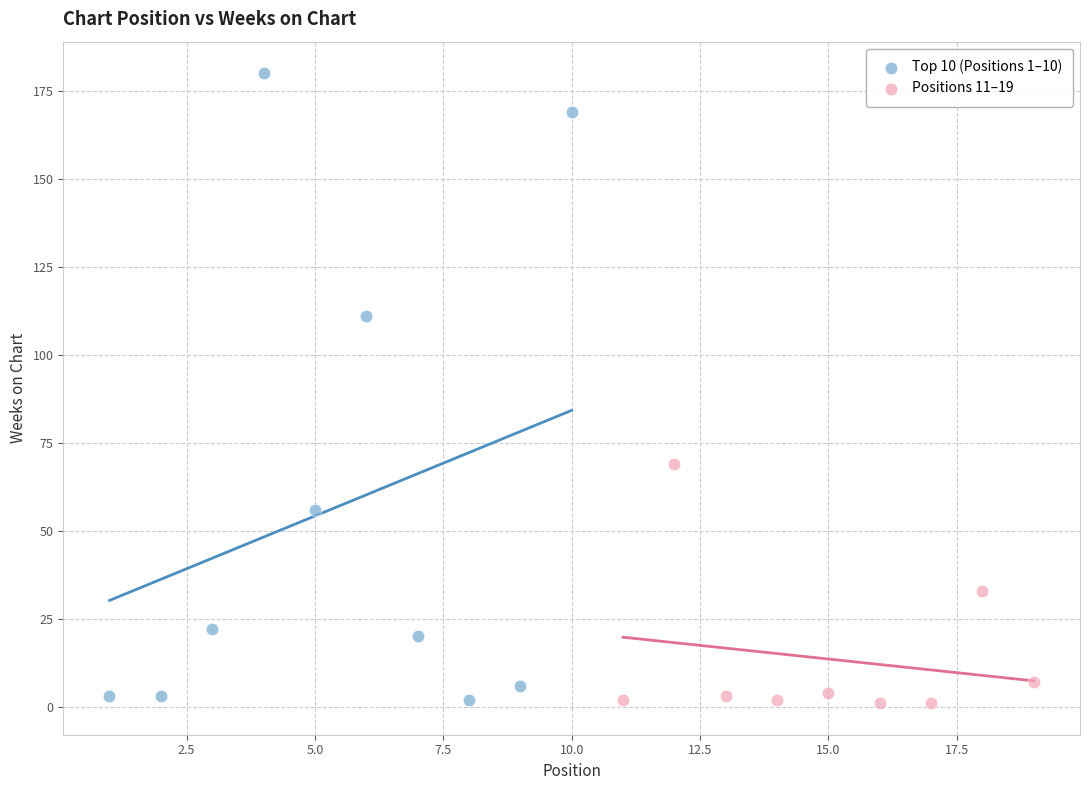

Which series has the largest Y range (max minus min)?

Top 10 (Positions 1–10)